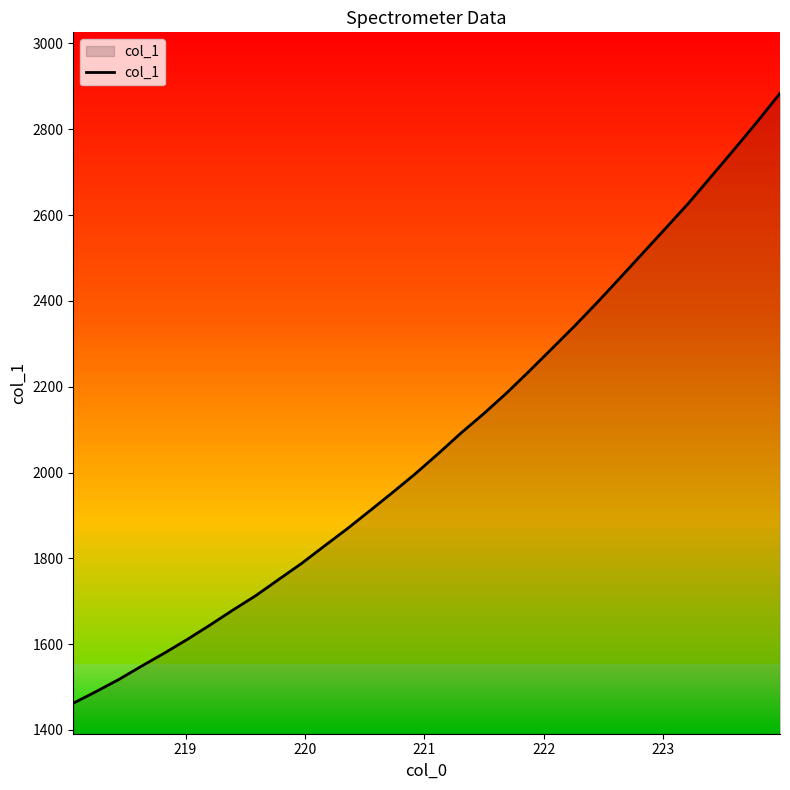

Reading left to right, transcribe all the data shown in this chart.

1462.3	1489.5	1517.8	1549.0	1579.4	1611.2	1644.8	1679.6	1713.2	1750.7	1787.9	1828.5	1868.6	1910.9	1953.7	1997.5	2044.0	2092.2	2137.4	2185.3	2236.8	2289.5	2342.5	2397.7	2455.1	2512.8	2570.6	2628.8	2691.2	2753.8	2817.7	2883.8